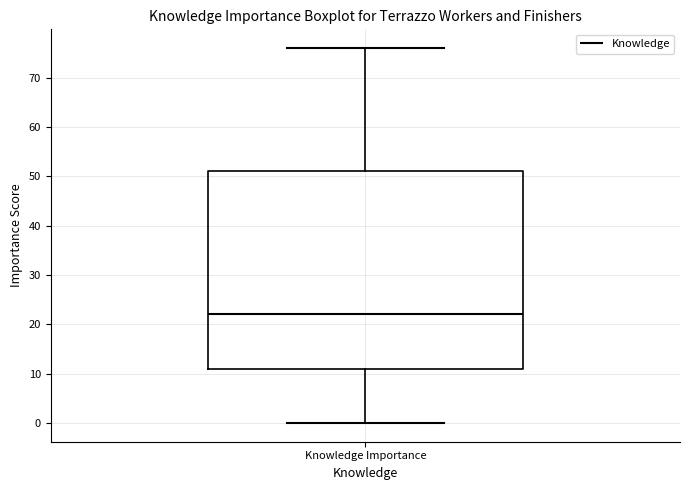

Read this box plot against the y-axis: the position of the median line, the range covered by the box, and the ends of both whiskers. The values are not printed on the chart, so give them approximately, as read against the axis.

median 22, box 11 to 51, whiskers 0 to 76